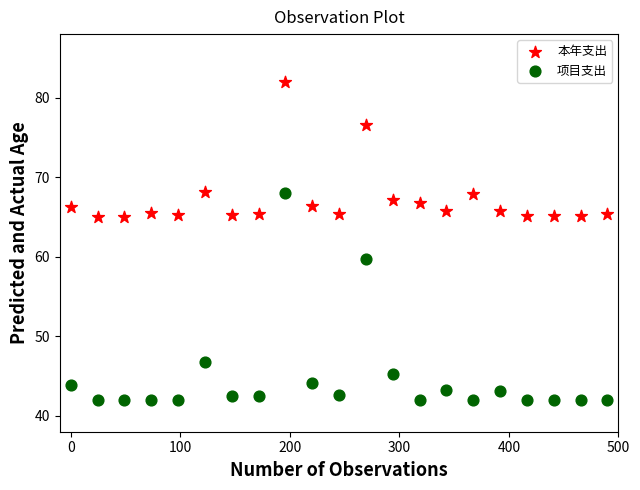

Which series reaches the minimum Y coordinate?

项目支出